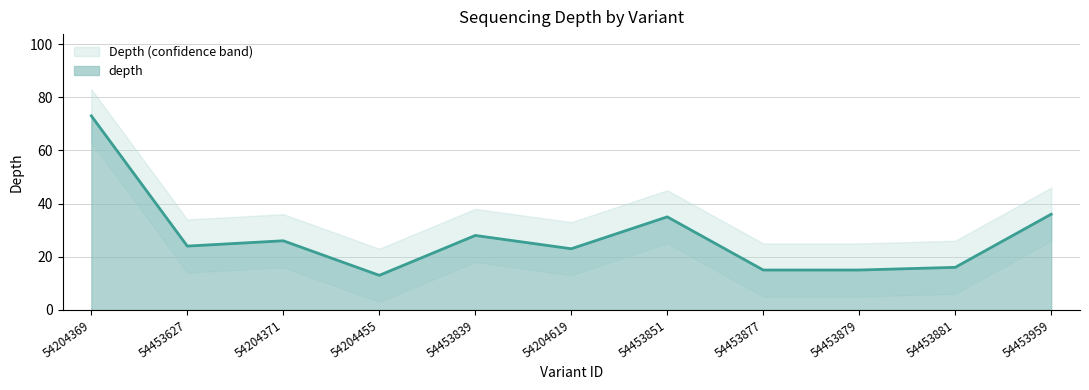

True or false: depth_upper has a value of 25 at 54453879.

True